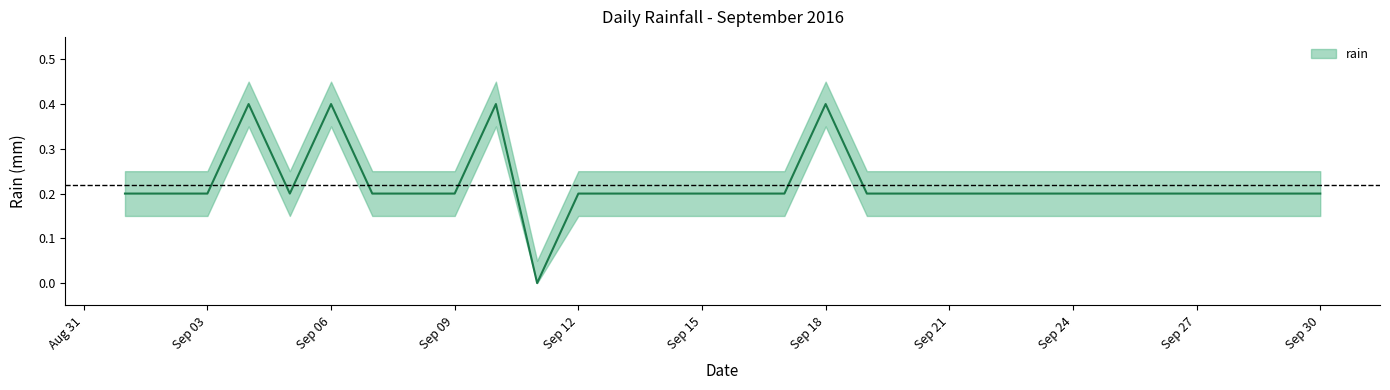

Rank the categories by value from lowest to highest.

2016-09-11, 2016-09-01, 2016-09-02, 2016-09-03, 2016-09-05, 2016-09-07, 2016-09-08, 2016-09-09, 2016-09-12, 2016-09-13, 2016-09-14, 2016-09-15, 2016-09-16, 2016-09-17, 2016-09-19, 2016-09-20, 2016-09-21, 2016-09-22, 2016-09-23, 2016-09-24, 2016-09-25, 2016-09-26, 2016-09-27, 2016-09-28, 2016-09-29, 2016-09-30, 2016-09-04, 2016-09-06, 2016-09-10, 2016-09-18